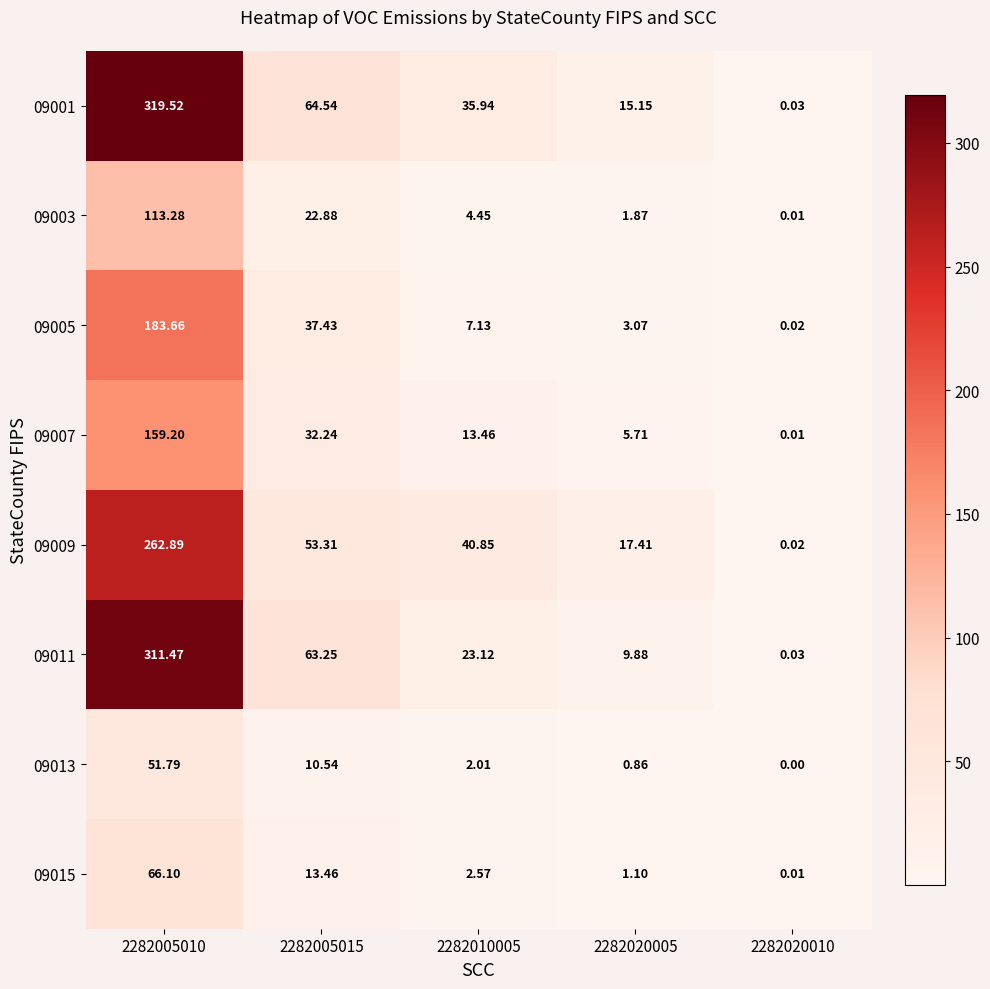

Rank the series by their maximum value, from highest to lowest.

09001, 09011, 09009, 09005, 09007, 09003, 09015, 09013